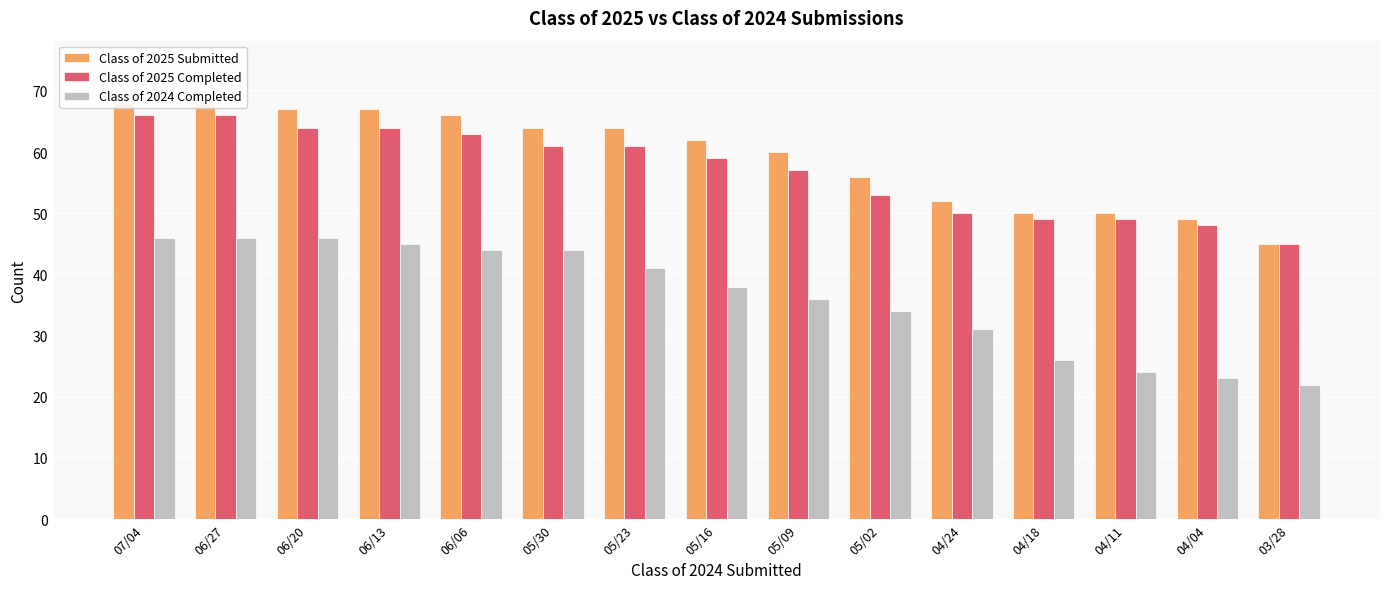

Which label corresponds to the largest value in the chart?

07/04